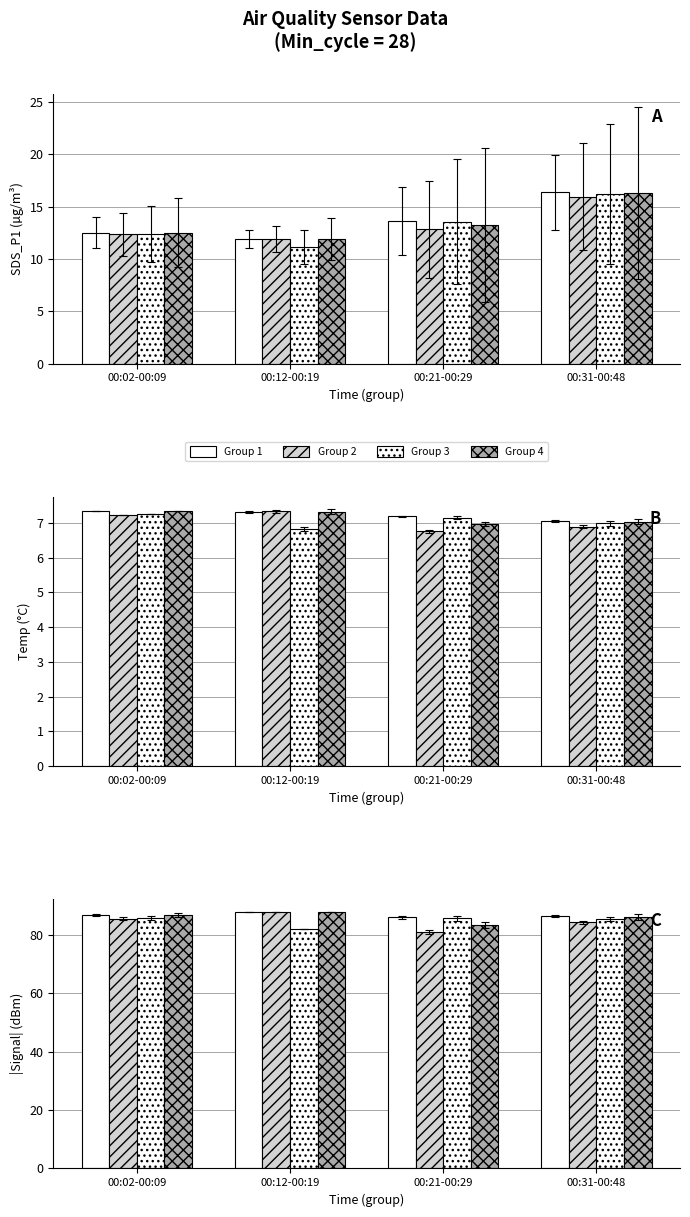

Count the number of categories in the chart.

4